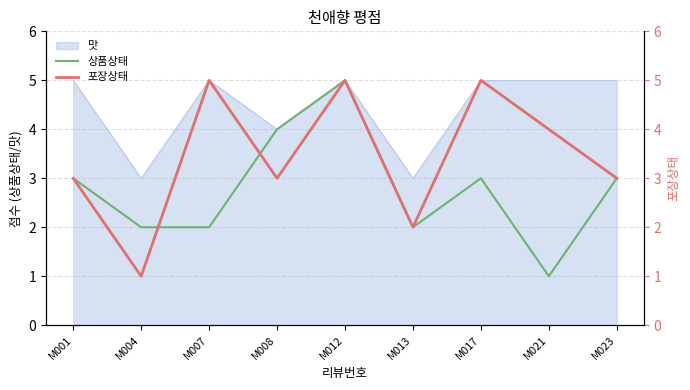

Which has a higher value, M001 or M007?

M001